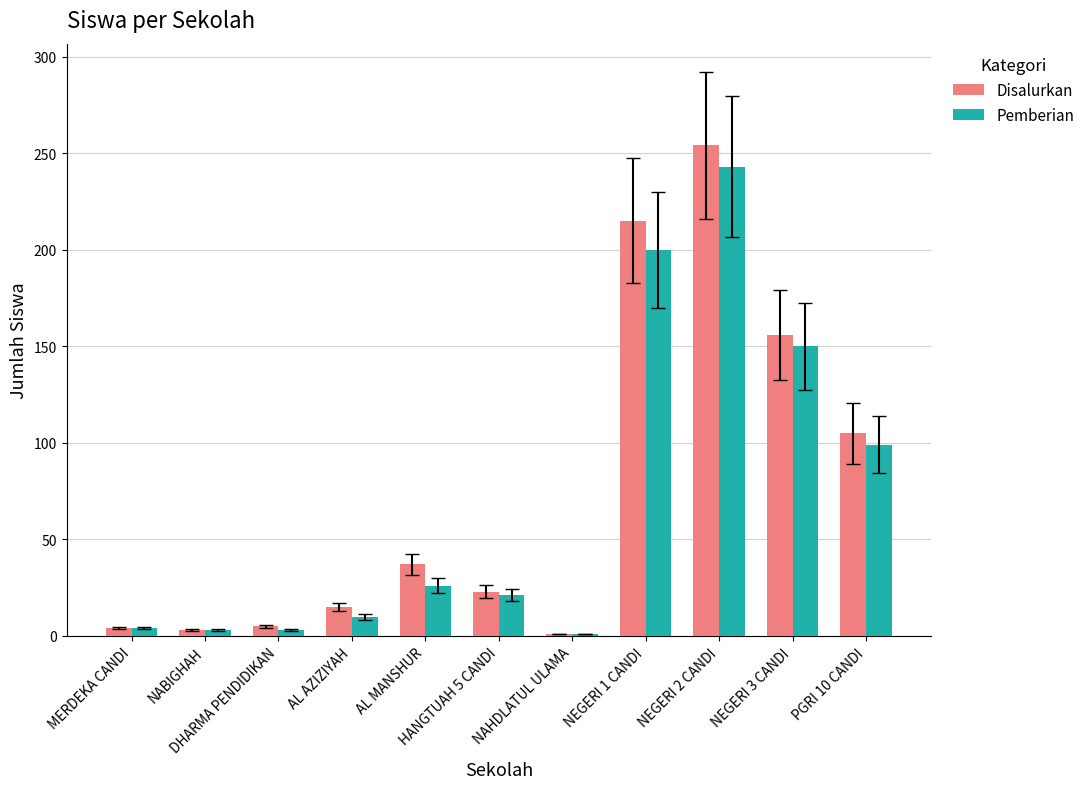

How many series are shown in this chart?

2